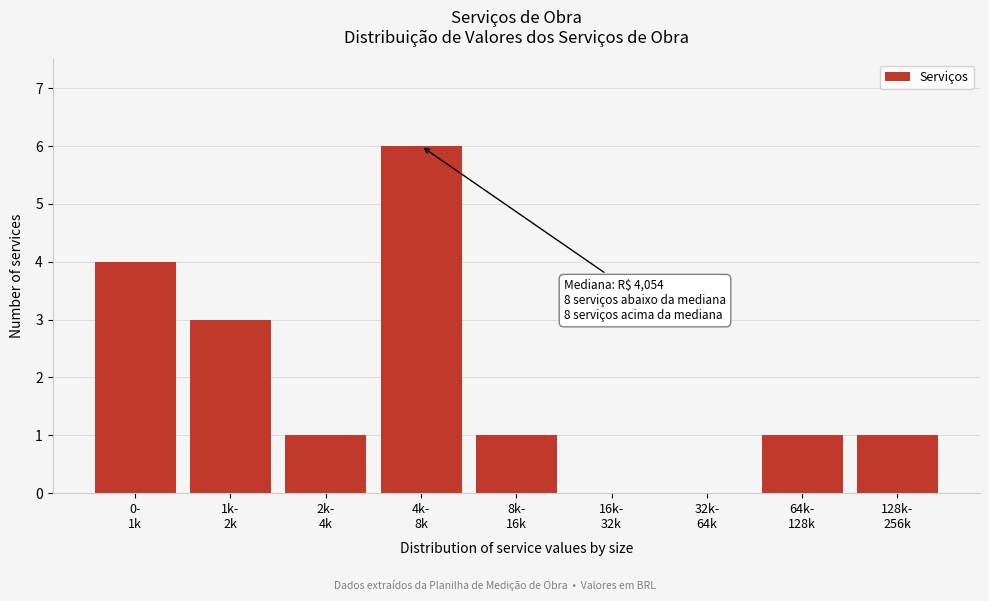

What is the sum of all values?

17